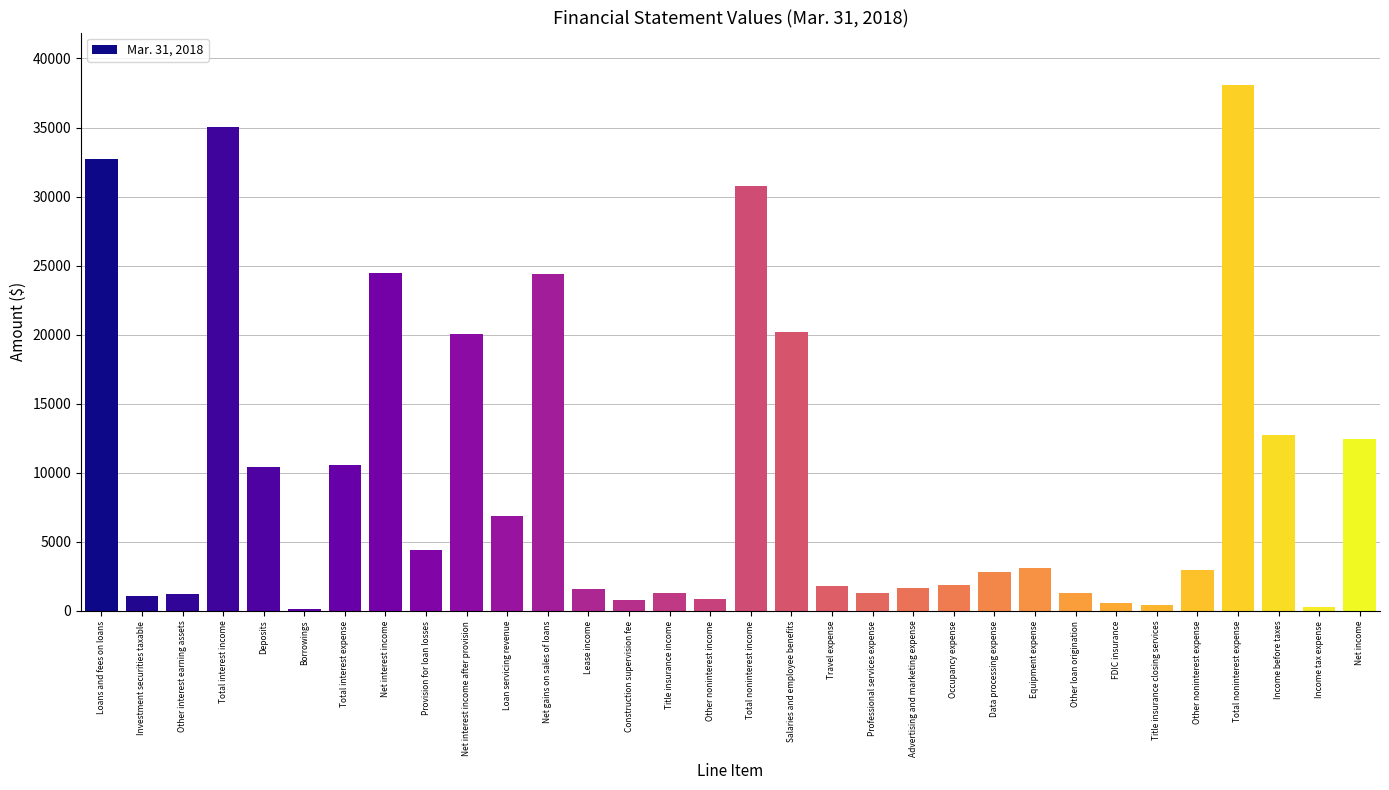

Between Loans and fees on loans and Travel expense, which is larger?

Loans and fees on loans